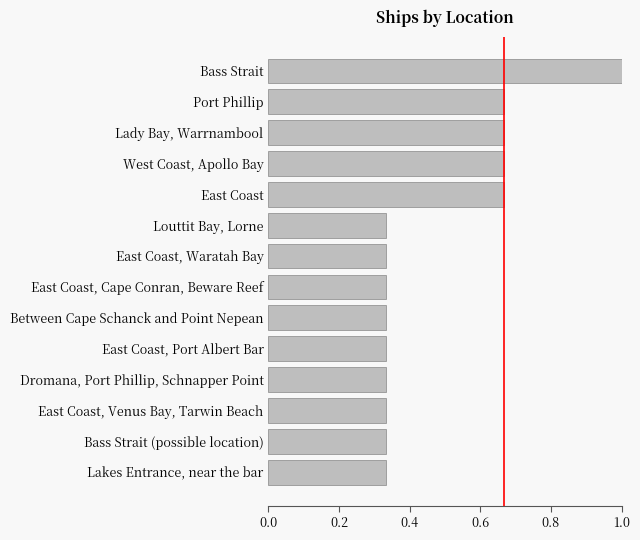

Which label corresponds to the largest value in the chart?

Bass Strait